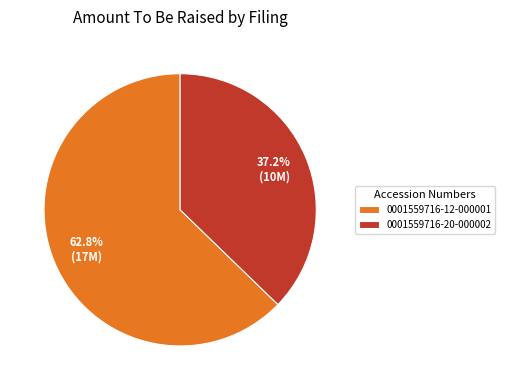

To the nearest percent, what is the difference between the 0001559716-20-000002 and 0001559716-12-000001 slice percentages?

26%